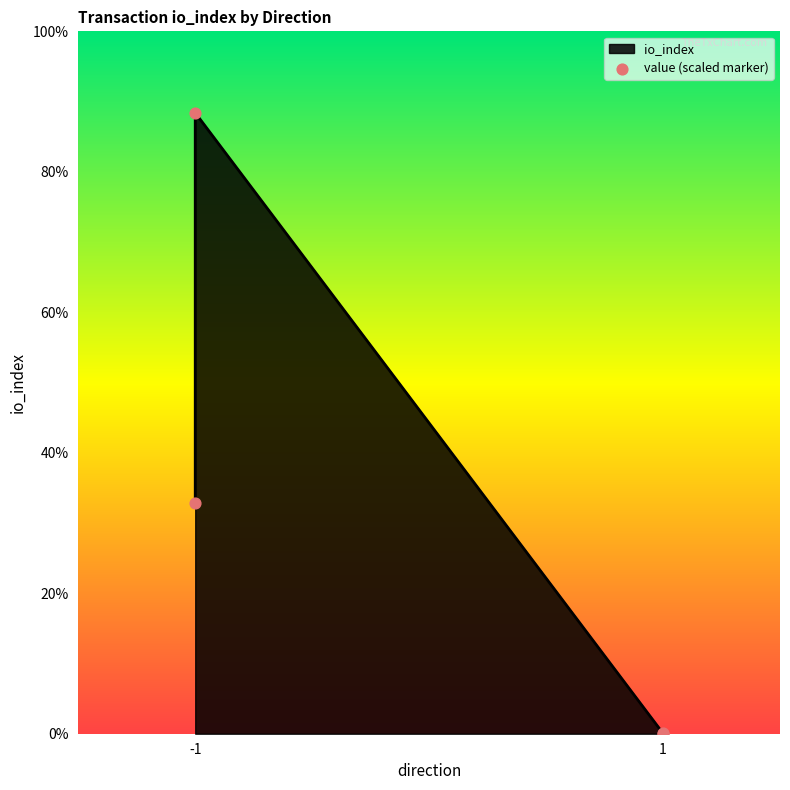

What is the change in value from -1 to 1?

-1767